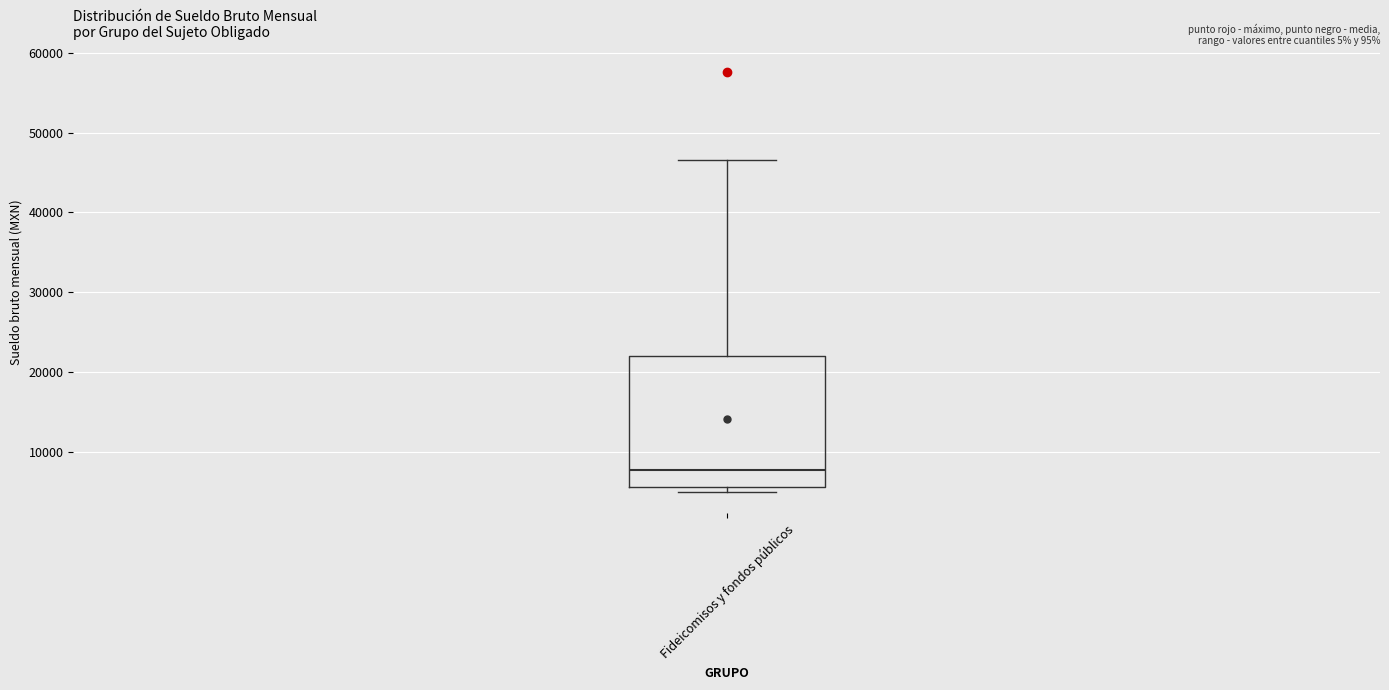

Transcribe this box plot: give where the median line is, the range the box spans, and where the two whiskers end, as read against the y-axis. The values are not printed on the chart, so give them approximately, as read against the axis.

median 8000, box 6000 to 22000, whiskers 5000 to 47000